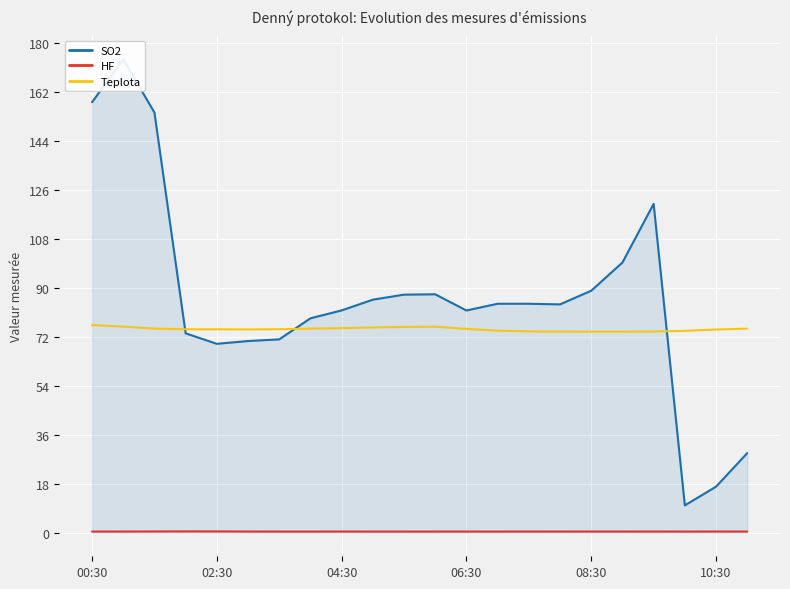

The Teplota series shows 125.5 at 08:30. True or false?

False